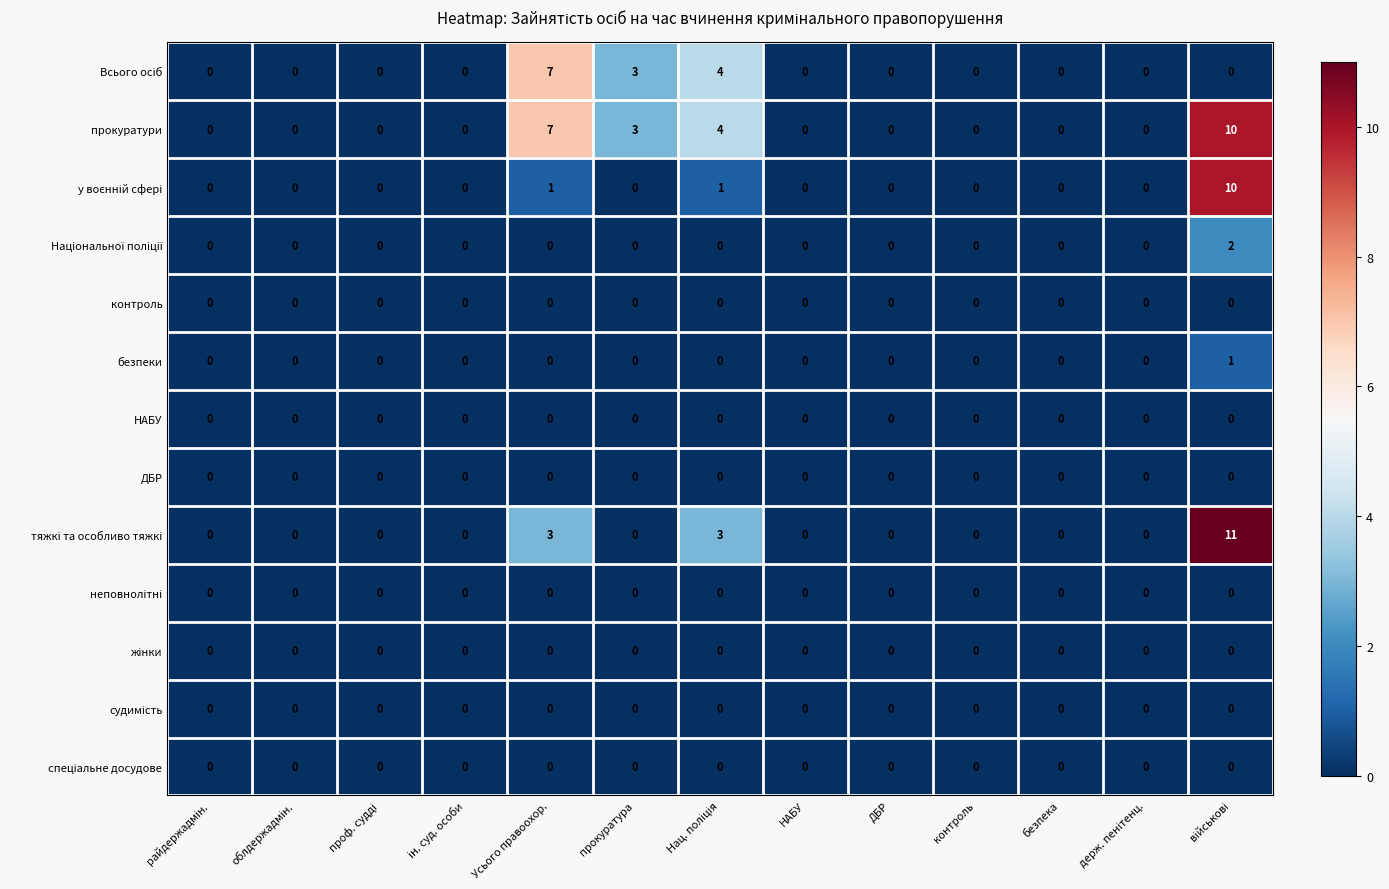

At how many categories does at least one series exceed 2?

4